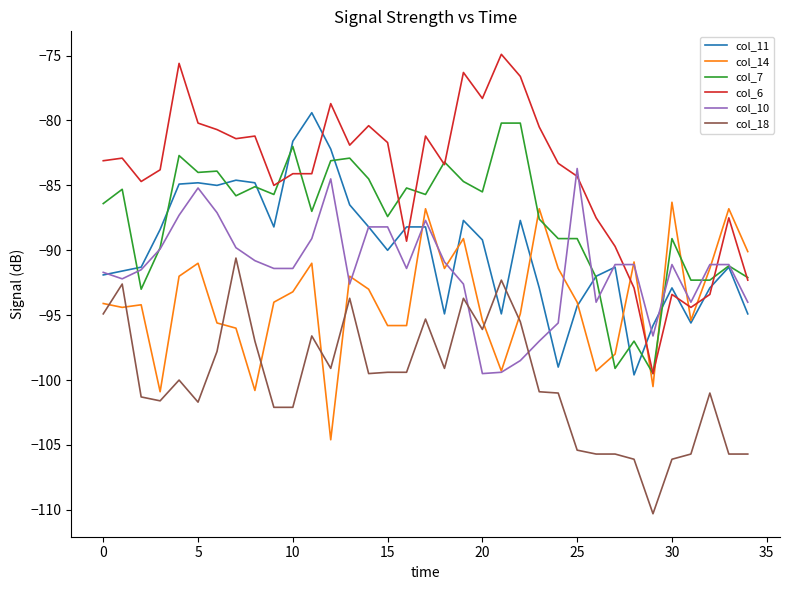

Which series has the largest total across all categories?

col_6